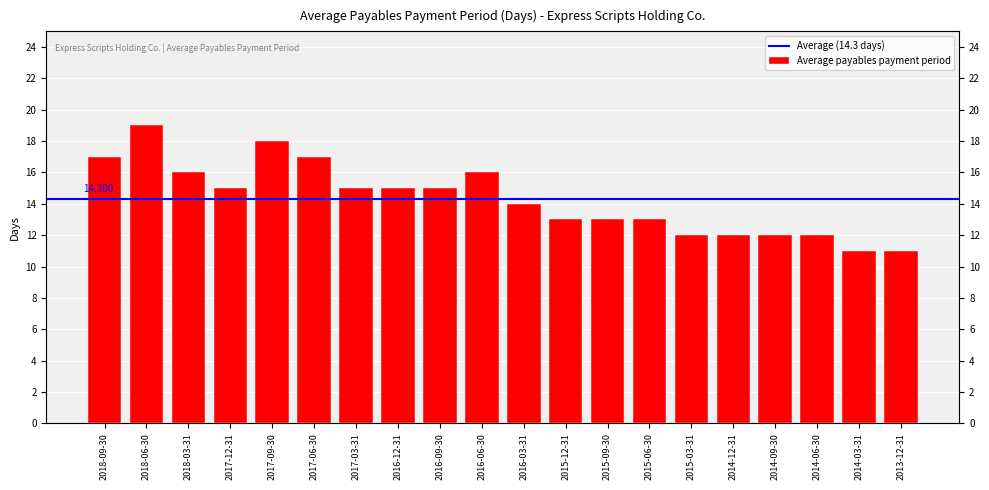

Rank the categories by value from highest to lowest.

2018-06-30, 2017-09-30, 2018-09-30, 2017-06-30, 2018-03-31, 2016-06-30, 2017-12-31, 2017-03-31, 2016-12-31, 2016-09-30, 2016-03-31, 2015-12-31, 2015-09-30, 2015-06-30, 2015-03-31, 2014-12-31, 2014-09-30, 2014-06-30, 2014-03-31, 2013-12-31